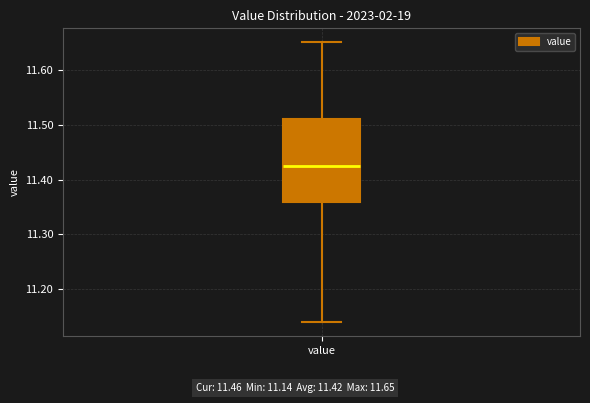

Transcribe this box plot: give where the median line is, the range the box spans, and where the two whiskers end, as read against the y-axis. The values are not printed on the chart, so give them approximately, as read against the axis.

median 11.43, box 11.36 to 11.51, whiskers 11.14 to 11.65